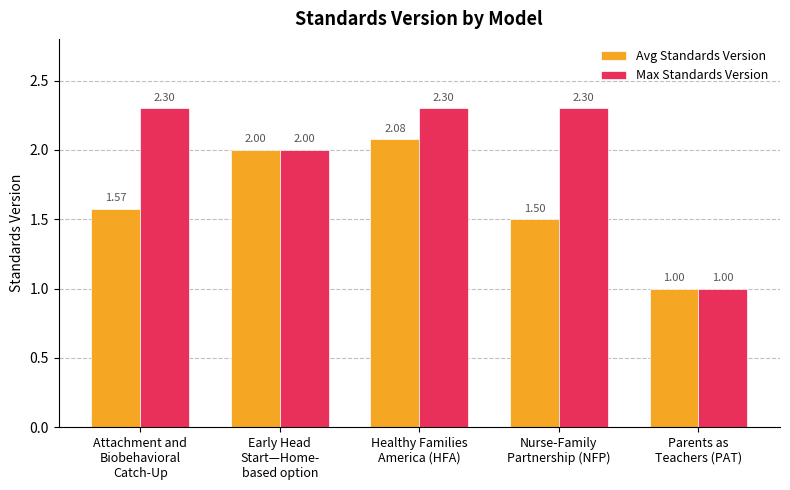

At which category is the sum across all series the highest?

Healthy Families
America (HFA)